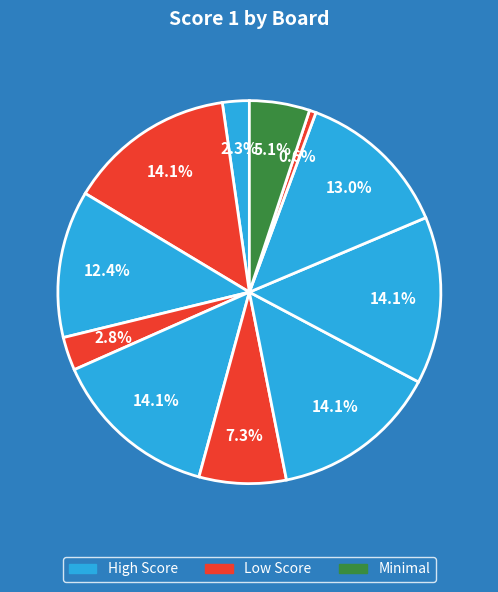

How many segments does this pie chart have?

11